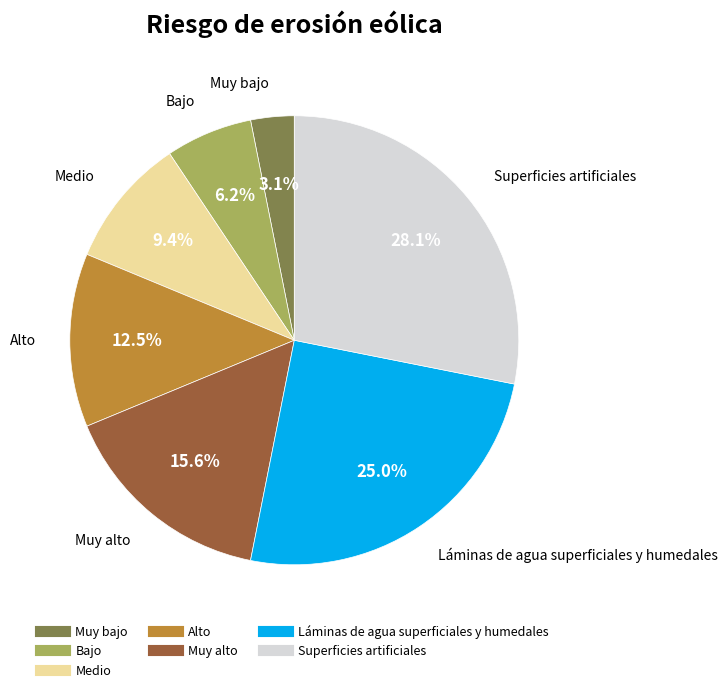

To the nearest percent, what is the combined percentage of Superficies artificiales and Bajo?

34%